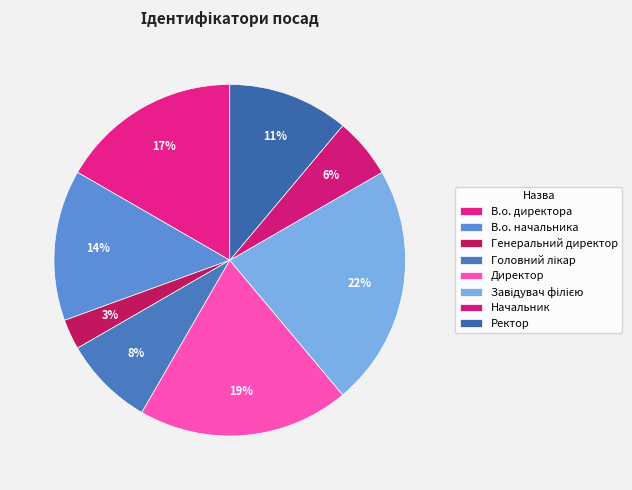

How many segments does this pie chart have?

8